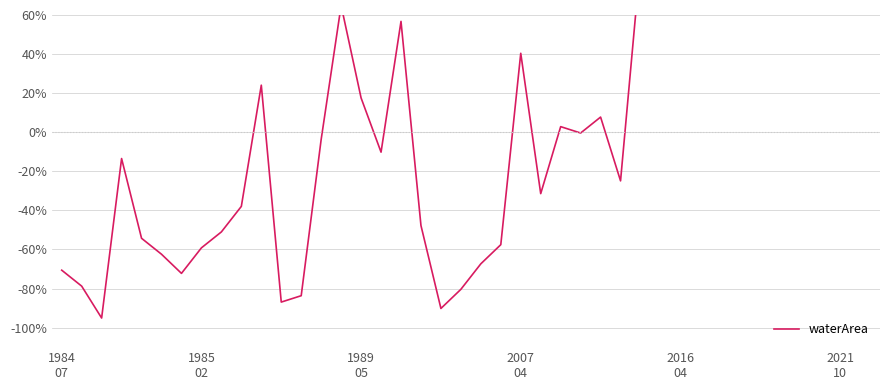

Is it true that the value at 35 is 121.2?

False